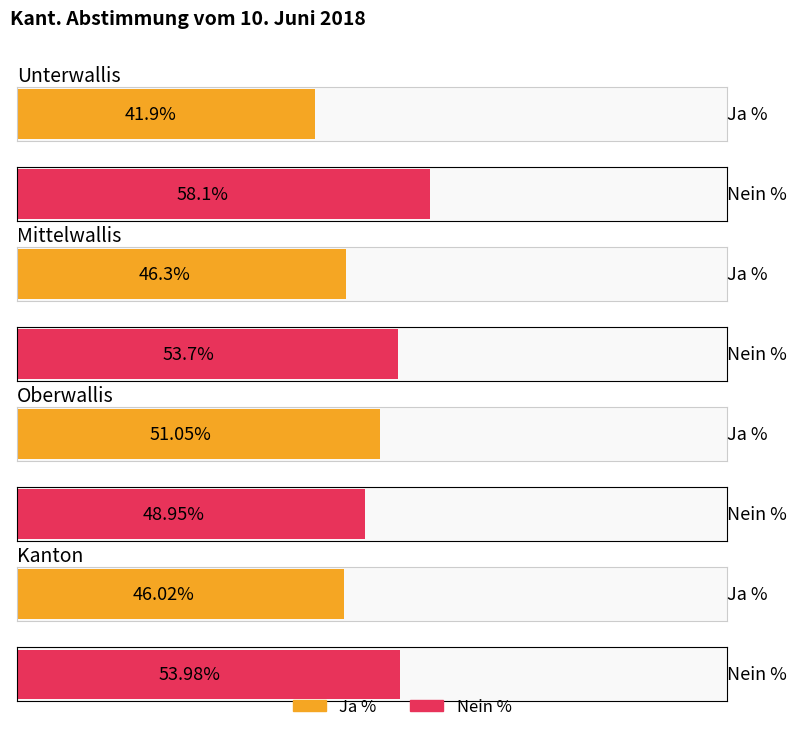

True or false: Ja % has a value of 90.9 at Oberwallis.

False